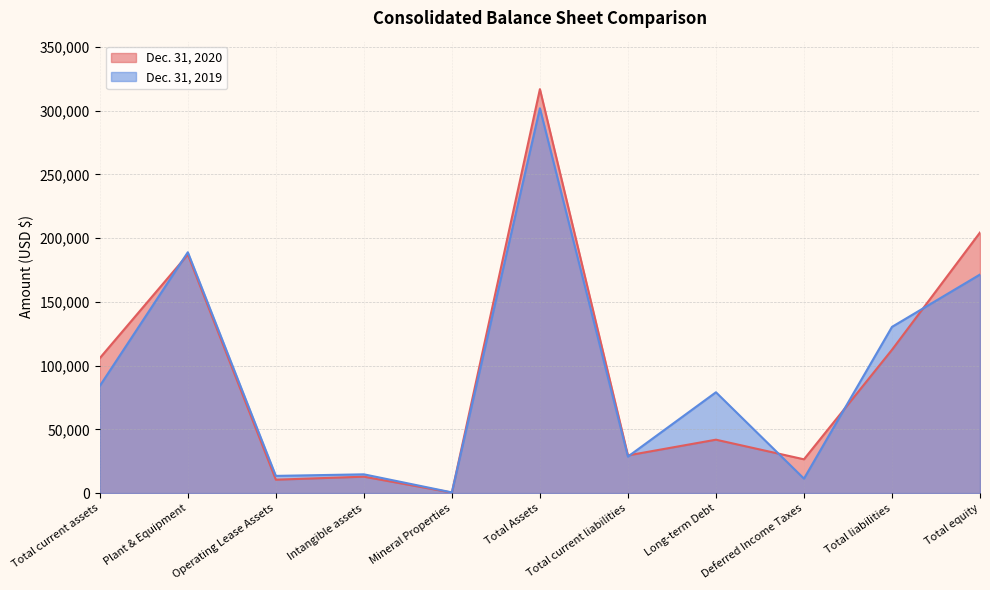

After their last crossing, which series has the higher values: Dec. 31, 2020 or Dec. 31, 2019?

Dec. 31, 2020